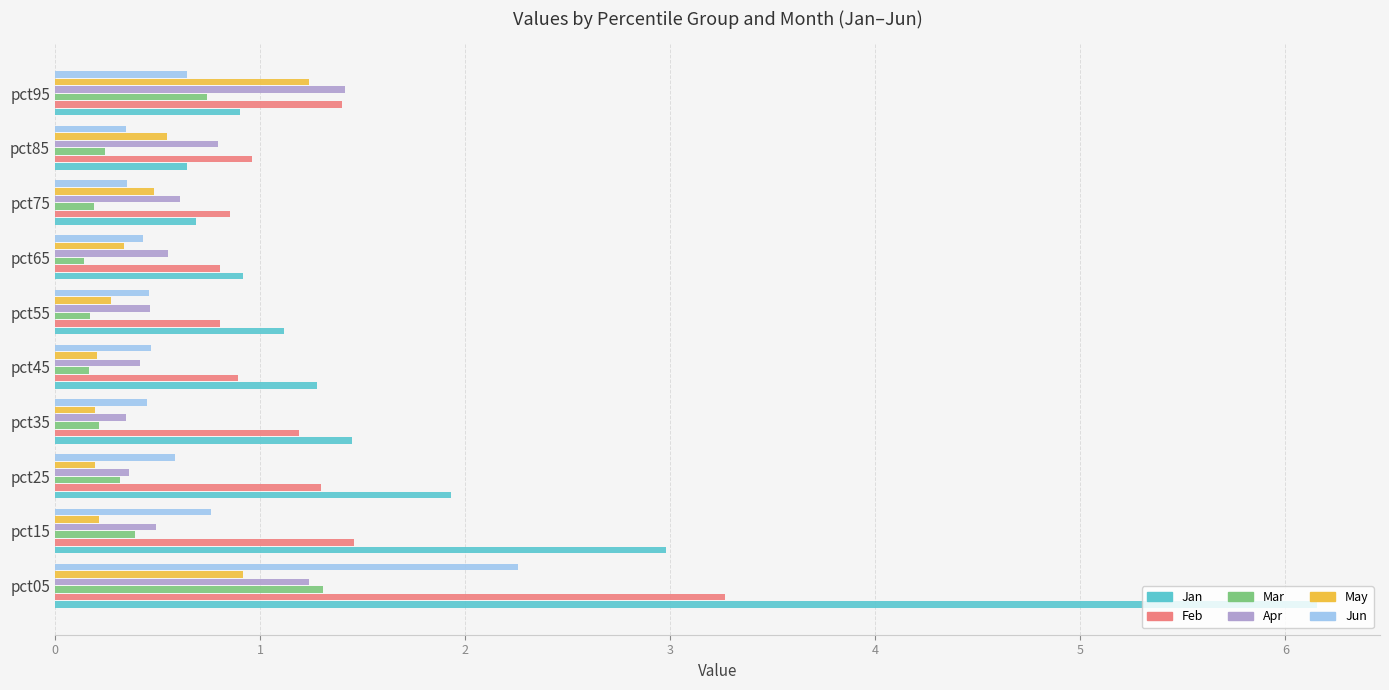

True or false: Apr has a value of 1.0 at pct65.

False